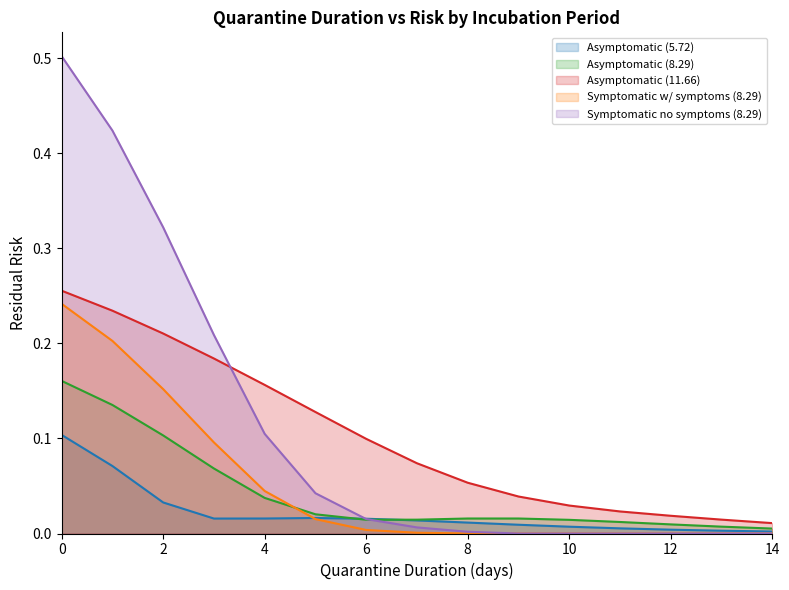

Rank the series at 1 from lowest to highest value.

Asymptomatic (5.72), Asymptomatic (8.29), Symptomatic w/ symptoms (8.29), Asymptomatic (11.66), Symptomatic no symptoms (8.29)